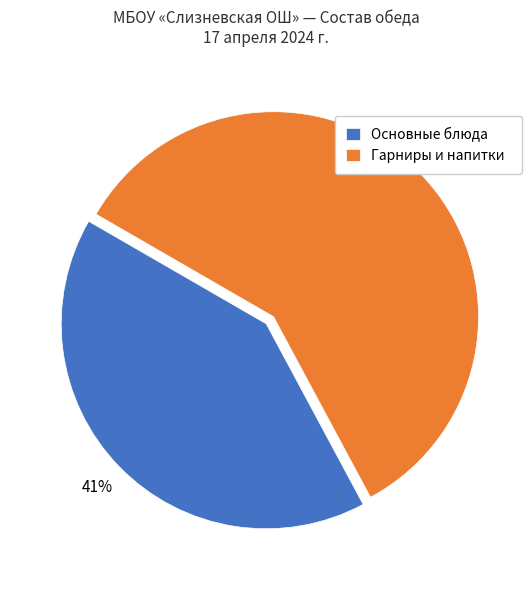

Is it true that Гарниры и напитки is 59% of the pie?

True